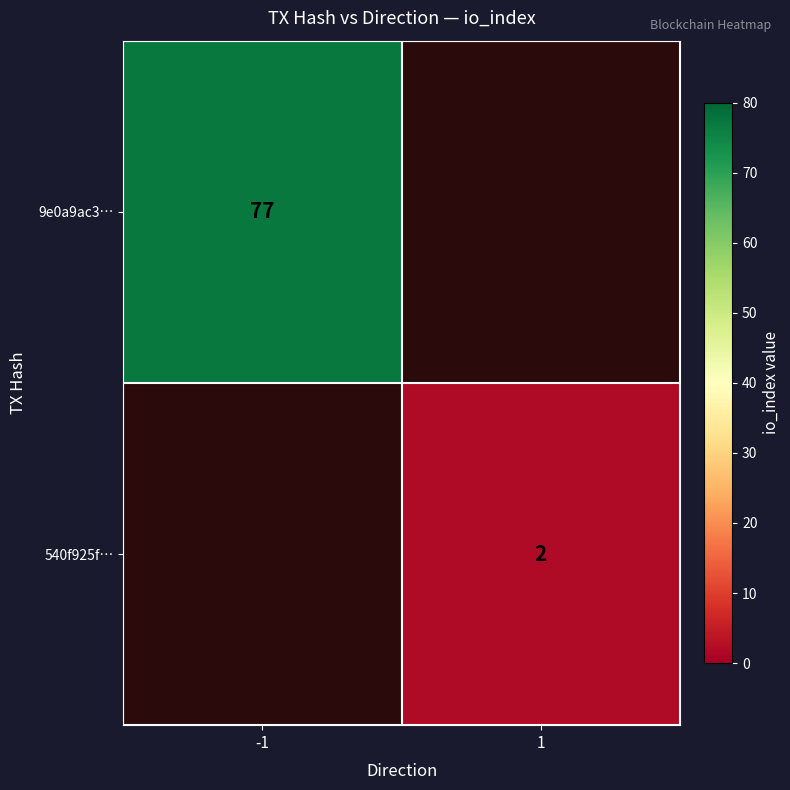

The value of 540f925f… at 1 is 3.4. True or false?

False